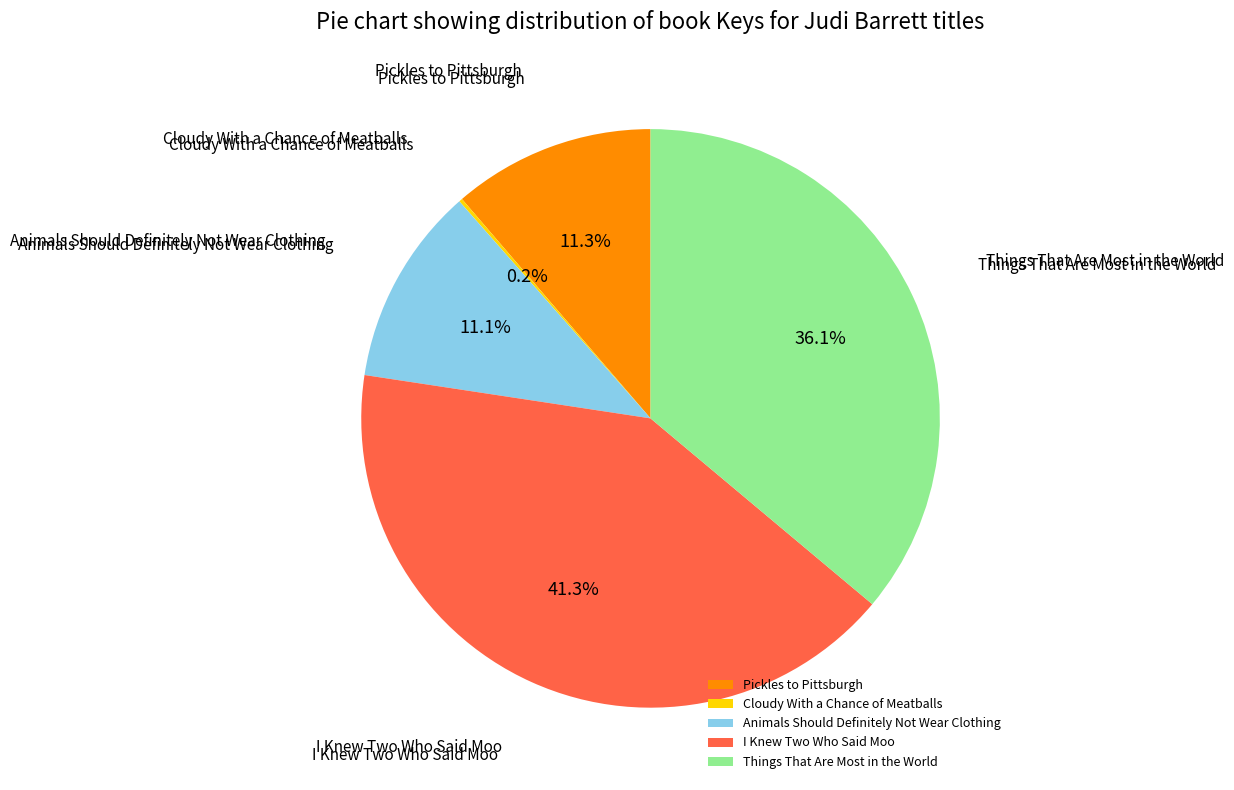

Does Animals Should Definitely Not Wear Clothing represent more than half of the total?

No